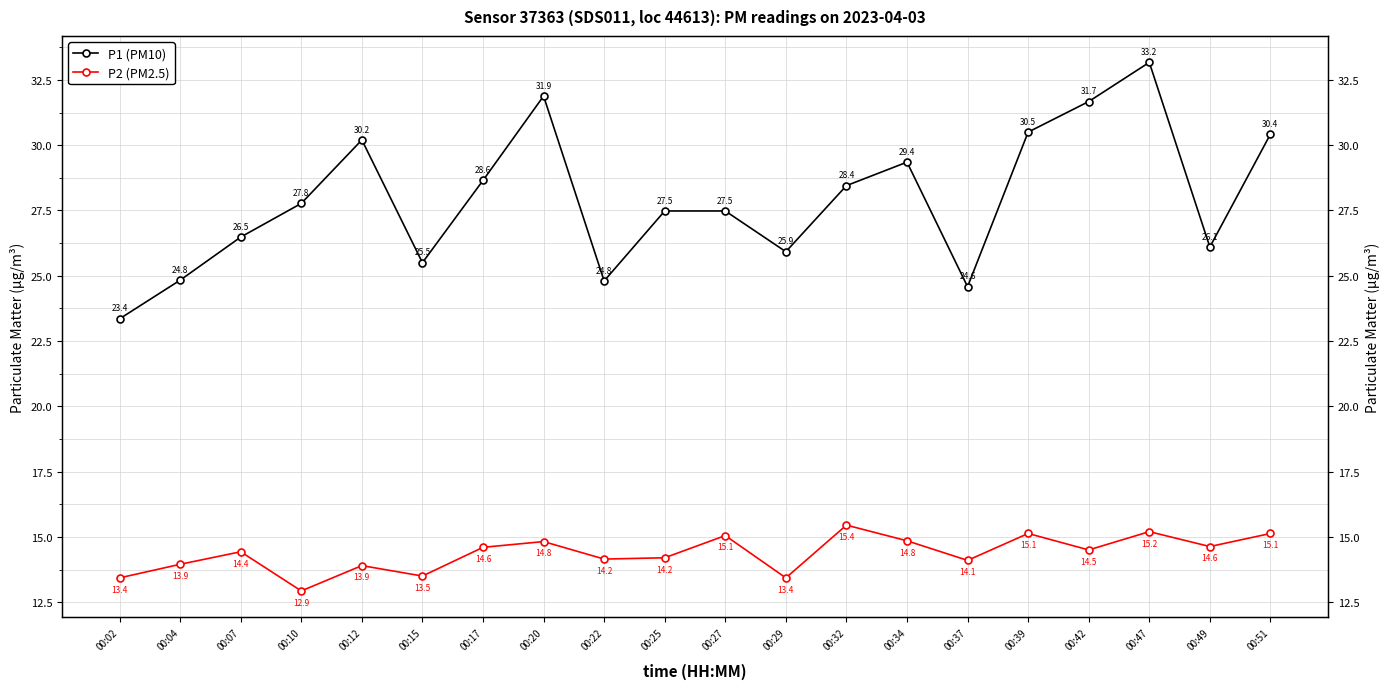

True or false: P2 (PM2.5) and P1 (PM10) cross at least once.

False